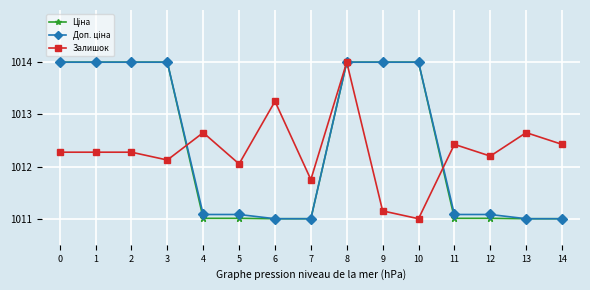

Is this an area chart (filled region under the line)?

No